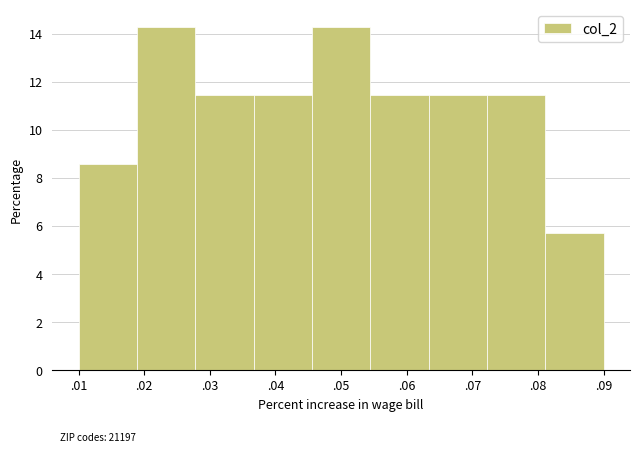

Reading right to left, list all the values displayed in this chart.

.09=5.7	.08=11.4	.07=11.4	.06=11.4	.05=14.3	.04=11.4	.03=11.4	.02=14.3	.01=8.6